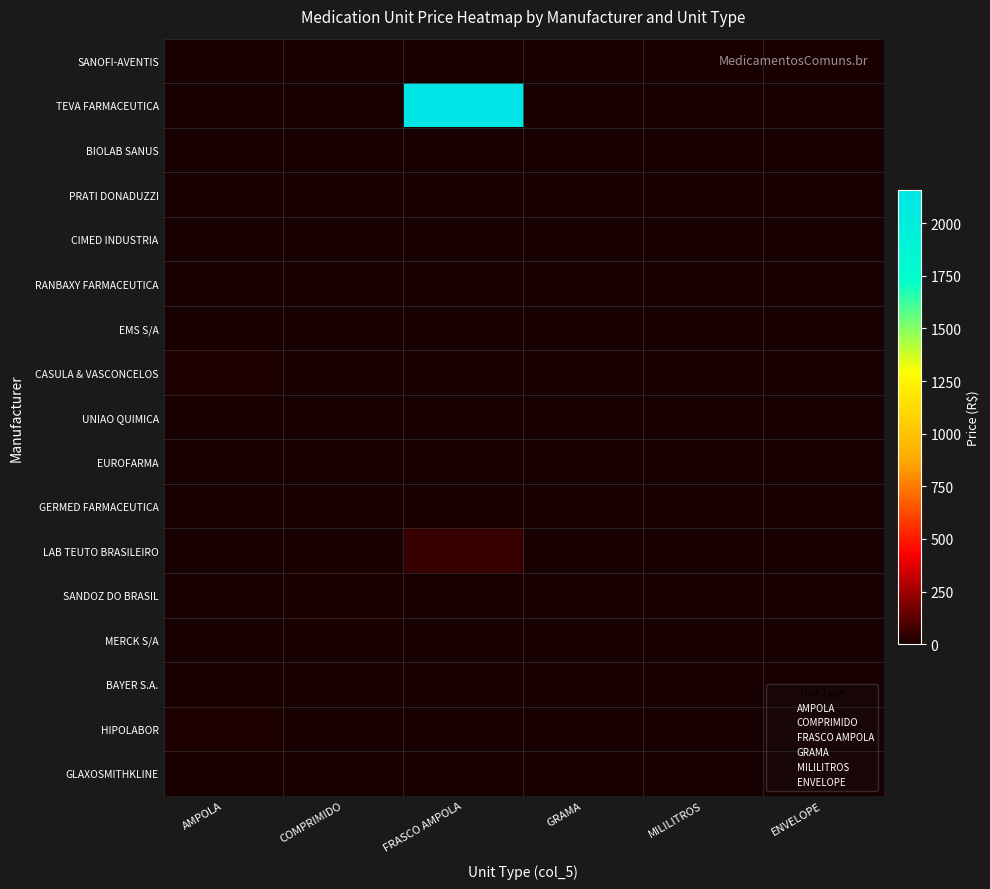

Reading right to left, extract all data points from this chart.

SANOFI-AVENTIS: ENVELOPE=0.0	MILILITROS=0.0	GRAMA=0.6	FRASCO AMPOLA=0.0	COMPRIMIDO=0.4	AMPOLA=0.0
TEVA FARMACEUTICA: ENVELOPE=0.0	MILILITROS=0.0	GRAMA=0.0	FRASCO AMPOLA=2156.7	COMPRIMIDO=0.0	AMPOLA=0.0
BIOLAB SANUS: ENVELOPE=0.0	MILILITROS=0.0	GRAMA=0.0	FRASCO AMPOLA=0.0	COMPRIMIDO=0.6	AMPOLA=0.0
PRATI DONADUZZI: ENVELOPE=0.7	MILILITROS=0.1	GRAMA=0.0	FRASCO AMPOLA=0.0	COMPRIMIDO=2.3	AMPOLA=0.0
CIMED INDUSTRIA: ENVELOPE=0.0	MILILITROS=0.1	GRAMA=0.0	FRASCO AMPOLA=0.0	COMPRIMIDO=0.3	AMPOLA=0.0
RANBAXY FARMACEUTICA: ENVELOPE=0.0	MILILITROS=0.0	GRAMA=0.0	FRASCO AMPOLA=0.0	COMPRIMIDO=1.8	AMPOLA=0.0
EMS S/A: ENVELOPE=1.9	MILILITROS=0.0	GRAMA=0.6	FRASCO AMPOLA=0.0	COMPRIMIDO=0.0	AMPOLA=0.0
CASULA & VASCONCELOS: ENVELOPE=0.0	MILILITROS=0.0	GRAMA=0.0	FRASCO AMPOLA=0.0	COMPRIMIDO=0.0	AMPOLA=11.6
UNIAO QUIMICA: ENVELOPE=0.0	MILILITROS=0.0	GRAMA=0.6	FRASCO AMPOLA=0.0	COMPRIMIDO=0.0	AMPOLA=2.4
EUROFARMA: ENVELOPE=0.8	MILILITROS=0.0	GRAMA=0.0	FRASCO AMPOLA=0.0	COMPRIMIDO=0.0	AMPOLA=0.0
GERMED FARMACEUTICA: ENVELOPE=0.0	MILILITROS=0.2	GRAMA=0.9	FRASCO AMPOLA=0.0	COMPRIMIDO=0.0	AMPOLA=0.0
LAB TEUTO BRASILEIRO: ENVELOPE=0.0	MILILITROS=0.0	GRAMA=0.0	FRASCO AMPOLA=62.4	COMPRIMIDO=0.0	AMPOLA=0.0
SANDOZ DO BRASIL: ENVELOPE=0.0	MILILITROS=0.0	GRAMA=0.0	FRASCO AMPOLA=0.0	COMPRIMIDO=4.6	AMPOLA=0.0
MERCK S/A: ENVELOPE=0.0	MILILITROS=0.0	GRAMA=1.5	FRASCO AMPOLA=0.0	COMPRIMIDO=0.0	AMPOLA=0.0
BAYER S.A.: ENVELOPE=0.0	MILILITROS=0.0	GRAMA=0.0	FRASCO AMPOLA=0.0	COMPRIMIDO=0.6	AMPOLA=0.0
HIPOLABOR: ENVELOPE=0.0	MILILITROS=0.0	GRAMA=0.0	FRASCO AMPOLA=0.0	COMPRIMIDO=0.0	AMPOLA=9.7
GLAXOSMITHKLINE: ENVELOPE=0.0	MILILITROS=0.0	GRAMA=0.0	FRASCO AMPOLA=0.0	COMPRIMIDO=0.0	AMPOLA=2.2